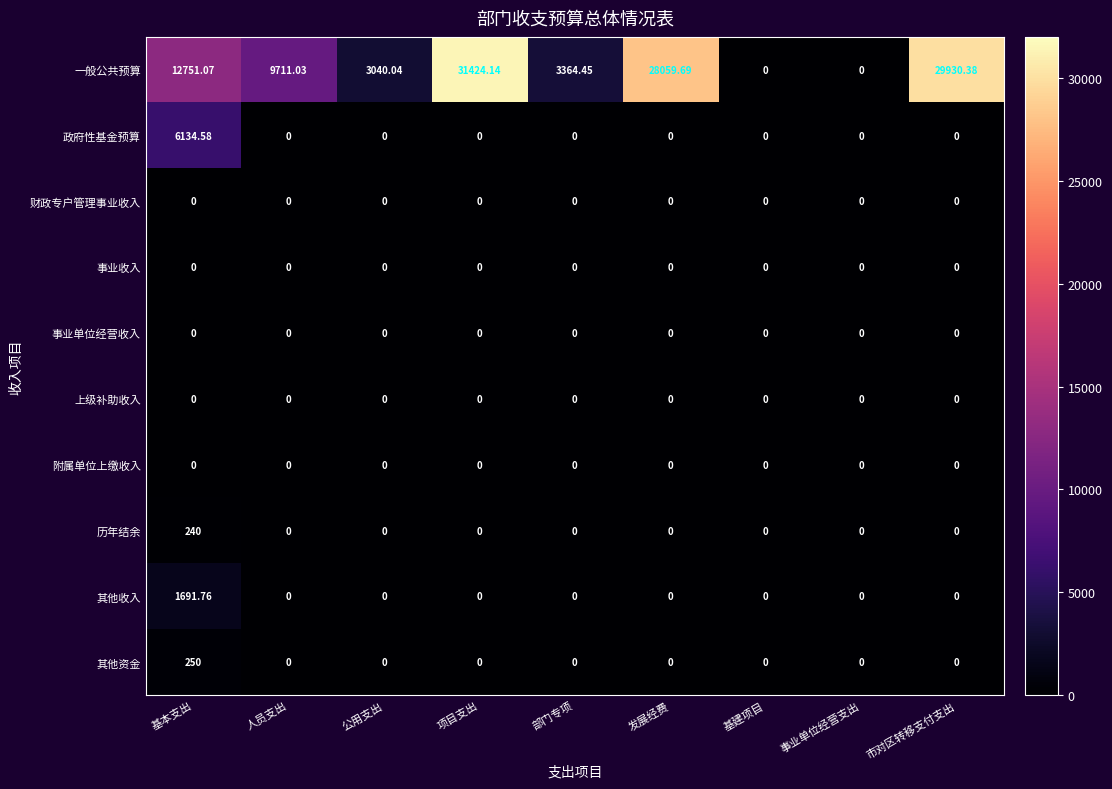

Which category has the highest value in the 一般公共预算 series?

项目支出